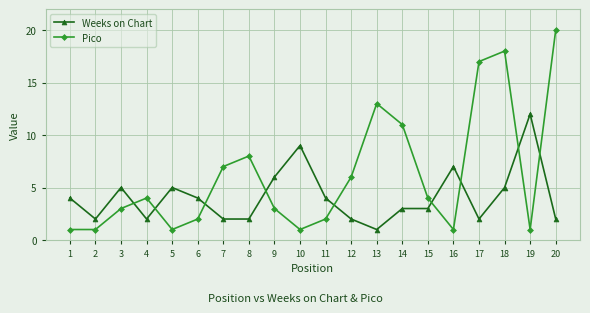

Where is Pico nearest to the value 10?

14